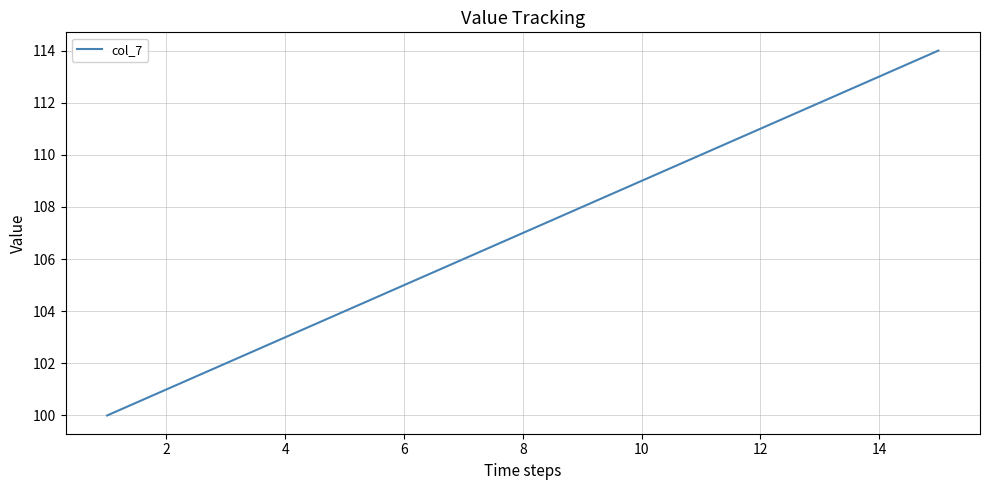

What is the maximum value shown in the chart?

114